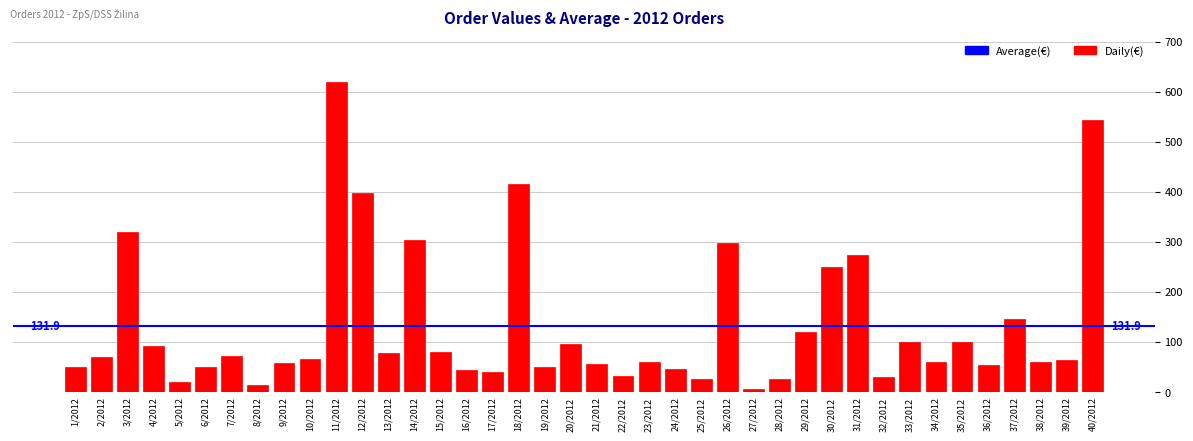

What is the smallest value displayed?

6.1